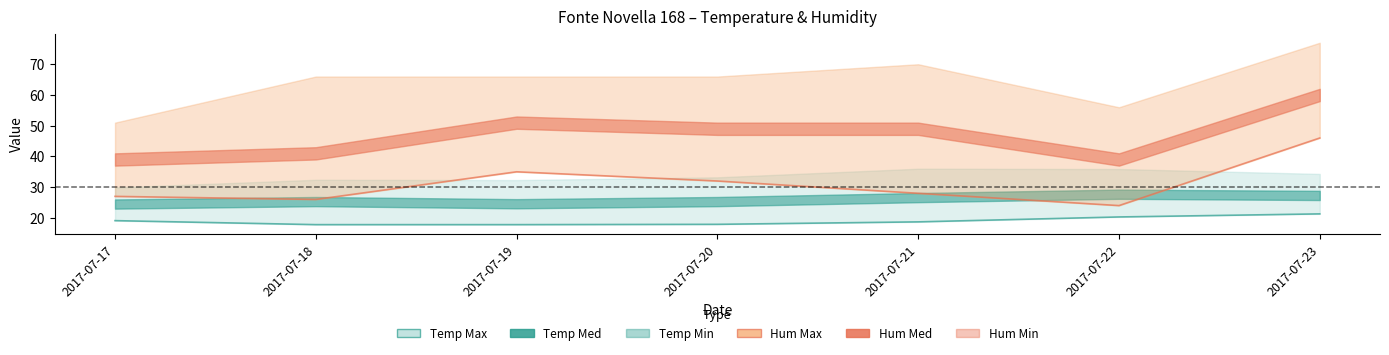

What is the value of the Hum Min point at the 7th from the left?

46.0